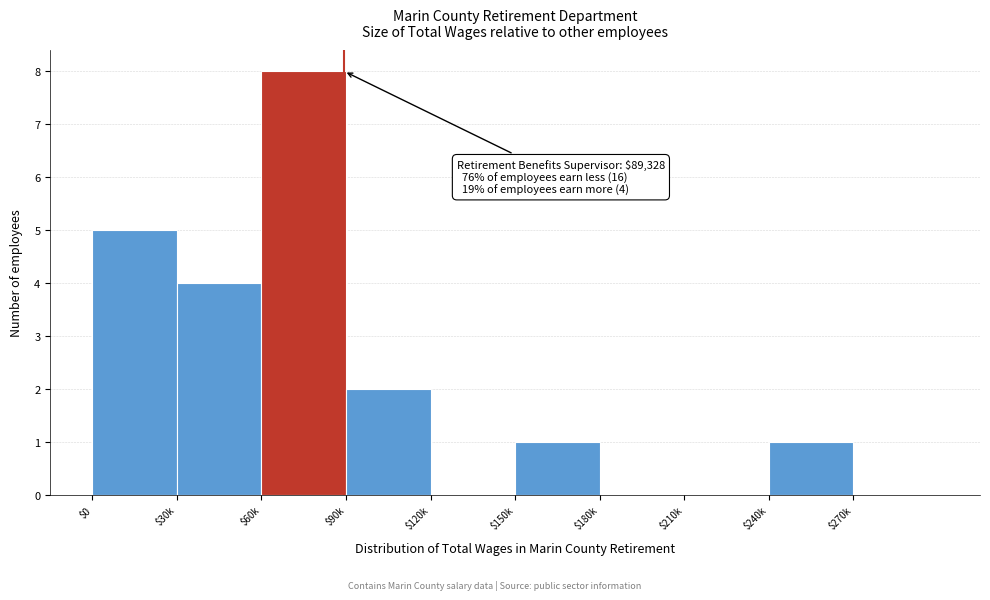

What is the maximum value shown in the chart?

8